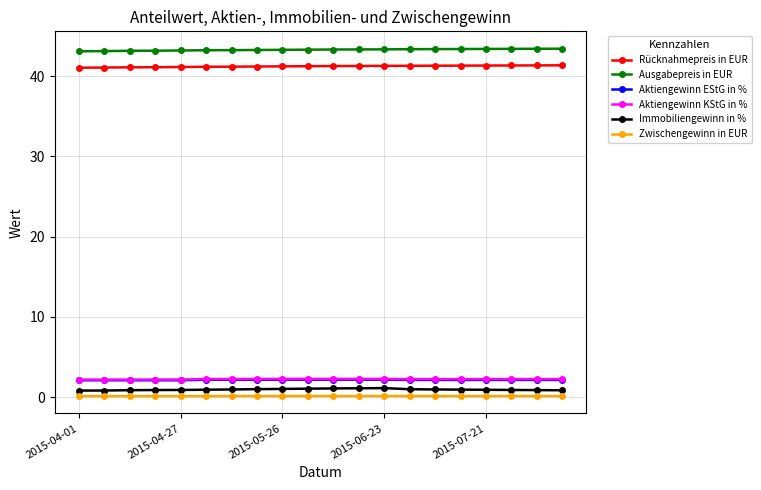

True or false: Aktiengewinn EStG in % and Rücknahmepreis in EUR cross at least once.

False